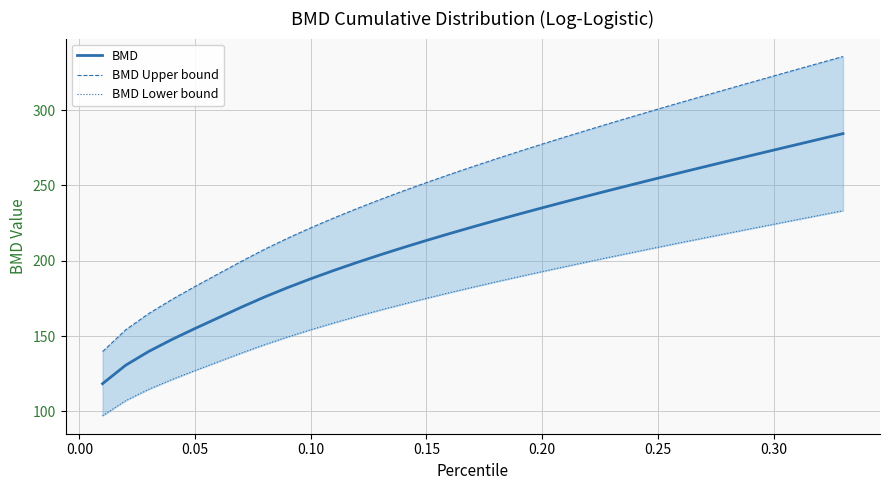

At how many categories does at least one series exceed 239?

21